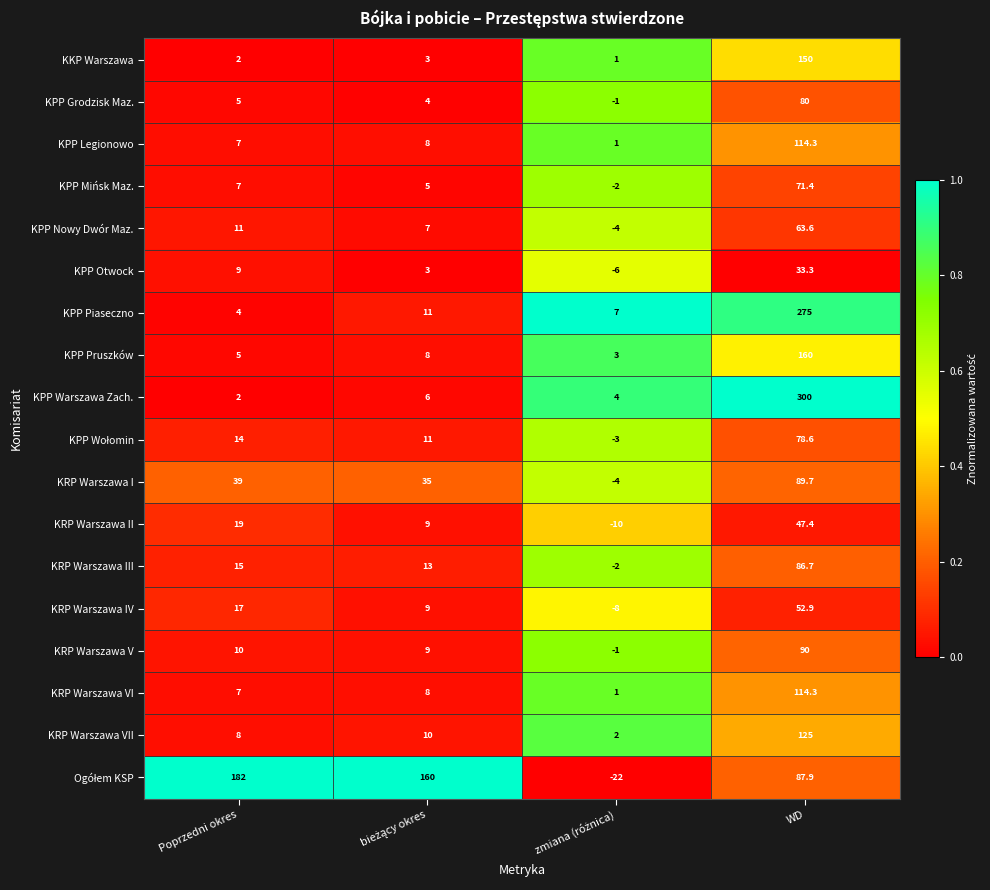

What is the total value across all series at Poprzedni okres?

363.0